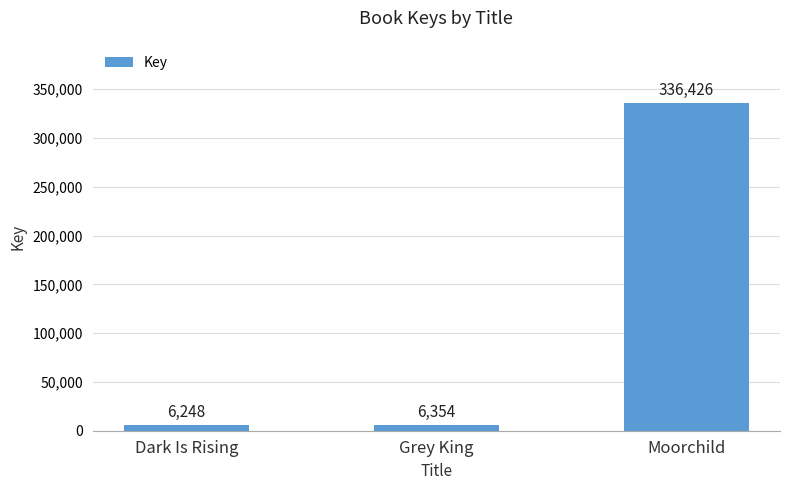

List the labels in order of value, smallest first.

Dark Is Rising, Grey King, Moorchild